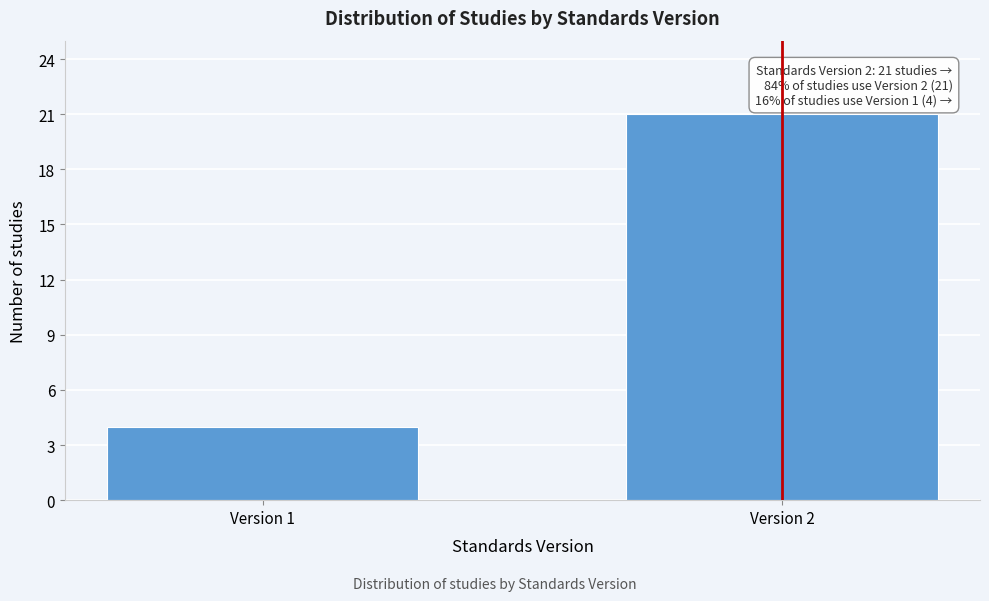

Reading left to right, transcribe all the data shown in this chart.

4	21